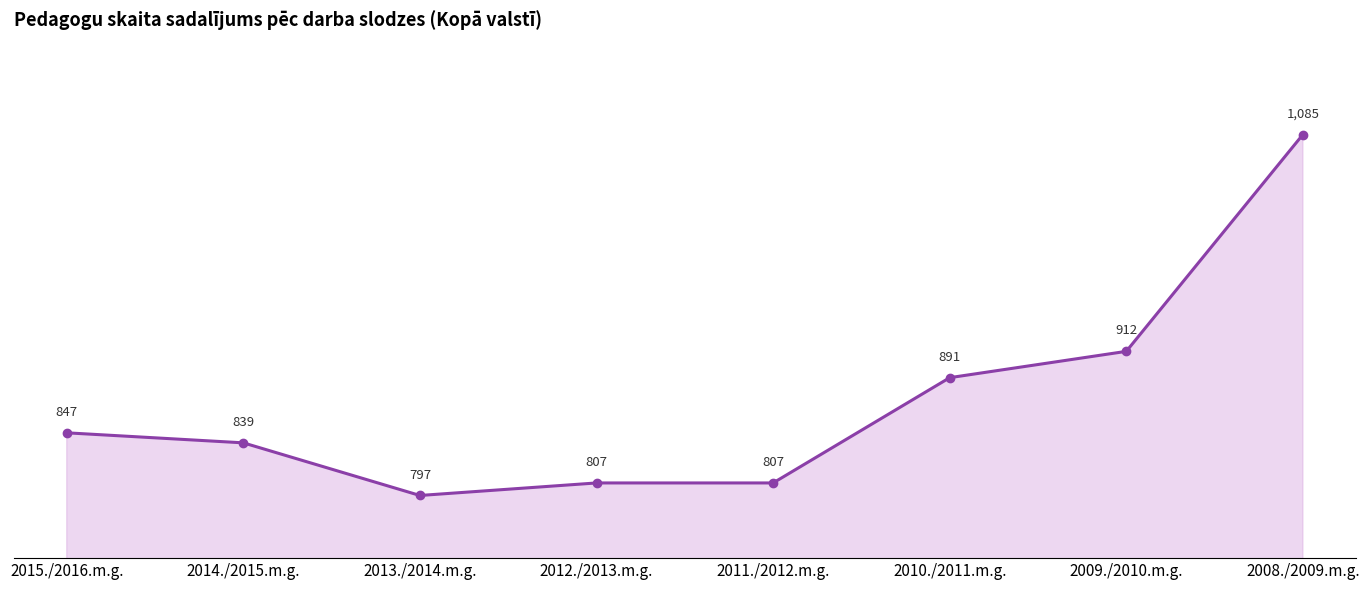

What is the average value?

873